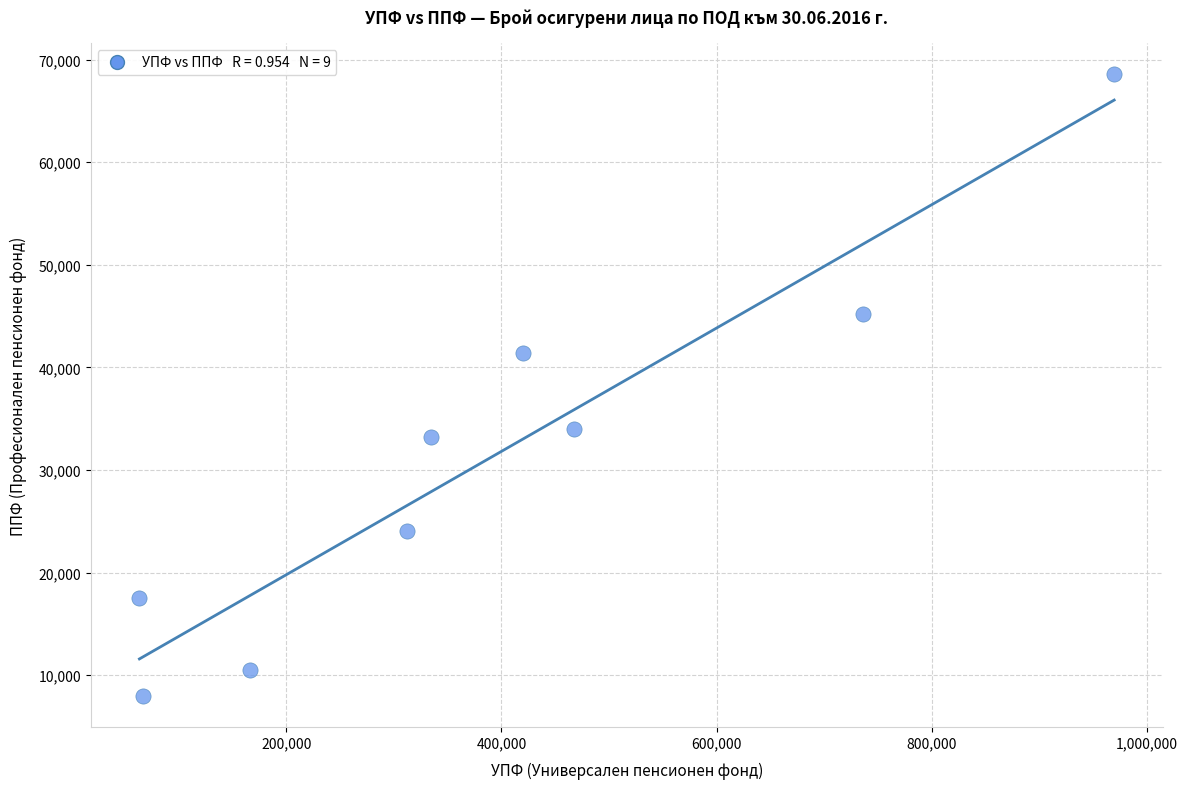

What is the range of X values (max minus min)?

906151